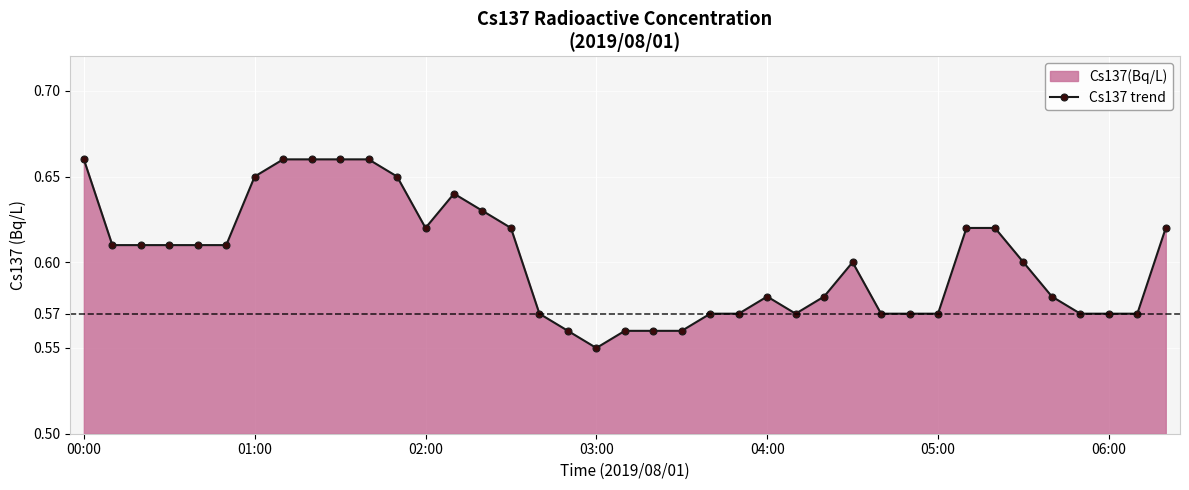

What is the average value?

0.6